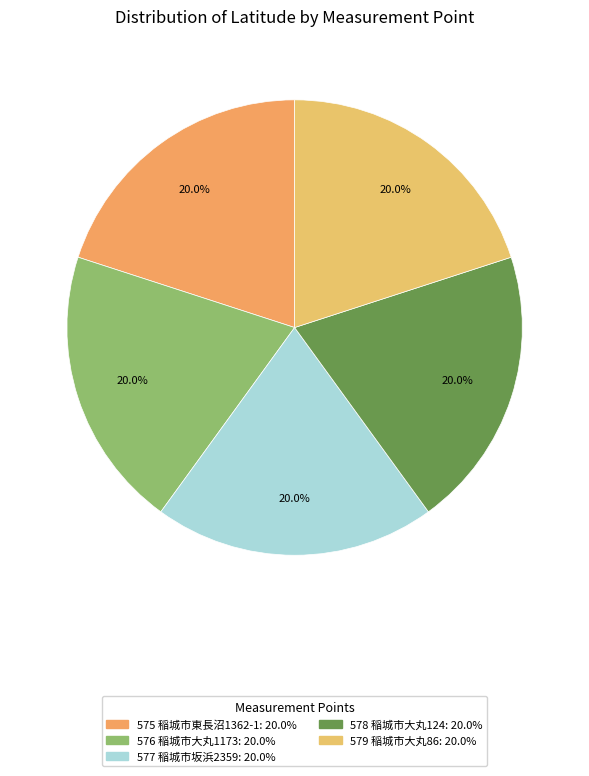

Is it true that 578 稲城市大丸124 is 20% of the pie?

True